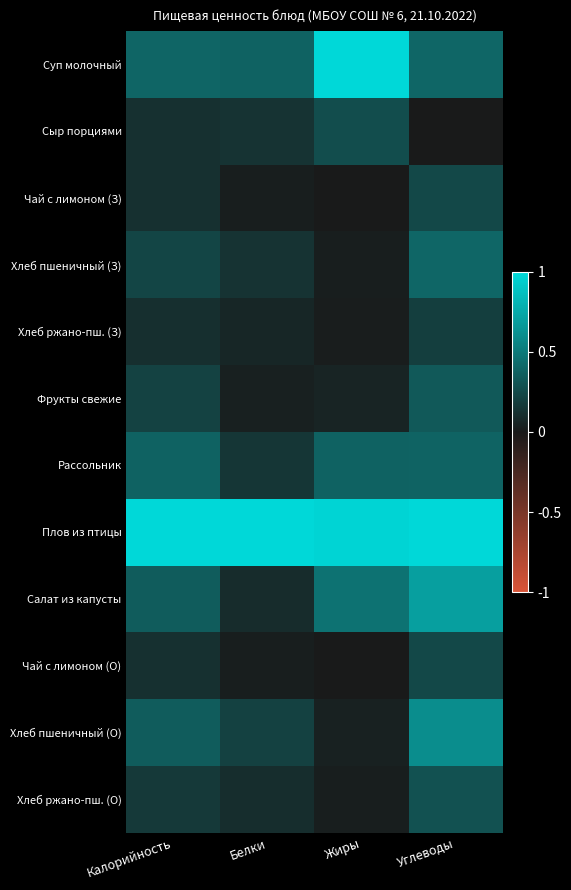

Reading right to left, list all the values displayed in this chart.

Суп молочный: Углеводы=0.4	Жиры=1.0	Белки=0.4	Калорийность=0.4
Сыр порциями: Углеводы=0.0	Жиры=0.3	Белки=0.1	Калорийность=0.1
Чай с лимоном (З): Углеводы=0.2	Жиры=0.0	Белки=0.0	Калорийность=0.1
Хлеб пшеничный (З): Углеводы=0.4	Жиры=0.0	Белки=0.1	Калорийность=0.2
Хлеб ржано-пш. (З): Углеводы=0.2	Жиры=0.0	Белки=0.1	Калорийность=0.1
Фрукты свежие: Углеводы=0.3	Жиры=0.1	Белки=0.0	Калорийность=0.2
Рассольник: Углеводы=0.4	Жиры=0.4	Белки=0.2	Калорийность=0.4
Плов из птицы: Углеводы=1.0	Жиры=1.0	Белки=1.0	Калорийность=1.0
Салат из капусты: Углеводы=0.7	Жиры=0.5	Белки=0.1	Калорийность=0.3
Чай с лимоном (О): Углеводы=0.2	Жиры=0.0	Белки=0.0	Калорийность=0.1
Хлеб пшеничный (О): Углеводы=0.6	Жиры=0.0	Белки=0.2	Калорийность=0.3
Хлеб ржано-пш. (О): Углеводы=0.3	Жиры=0.0	Белки=0.1	Калорийность=0.2